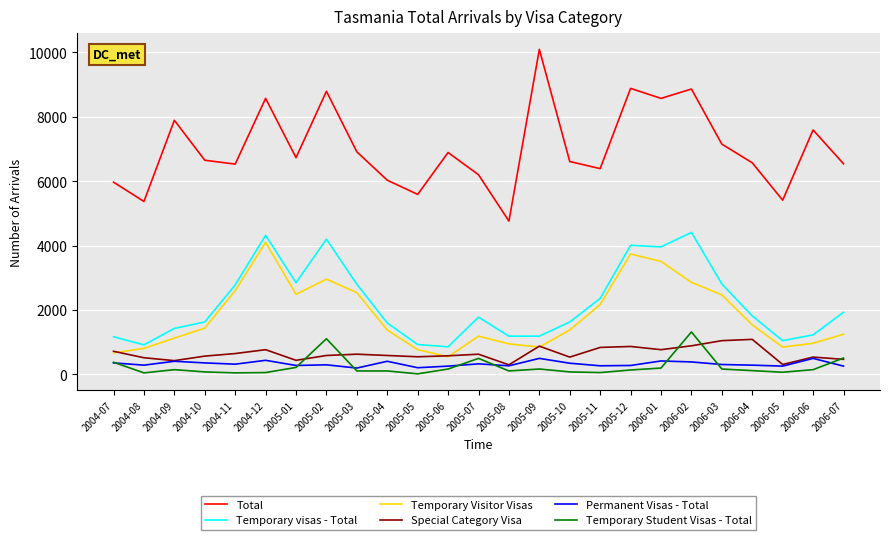

Is it true that Special Category Visa equals 300 at 2005-08?

True